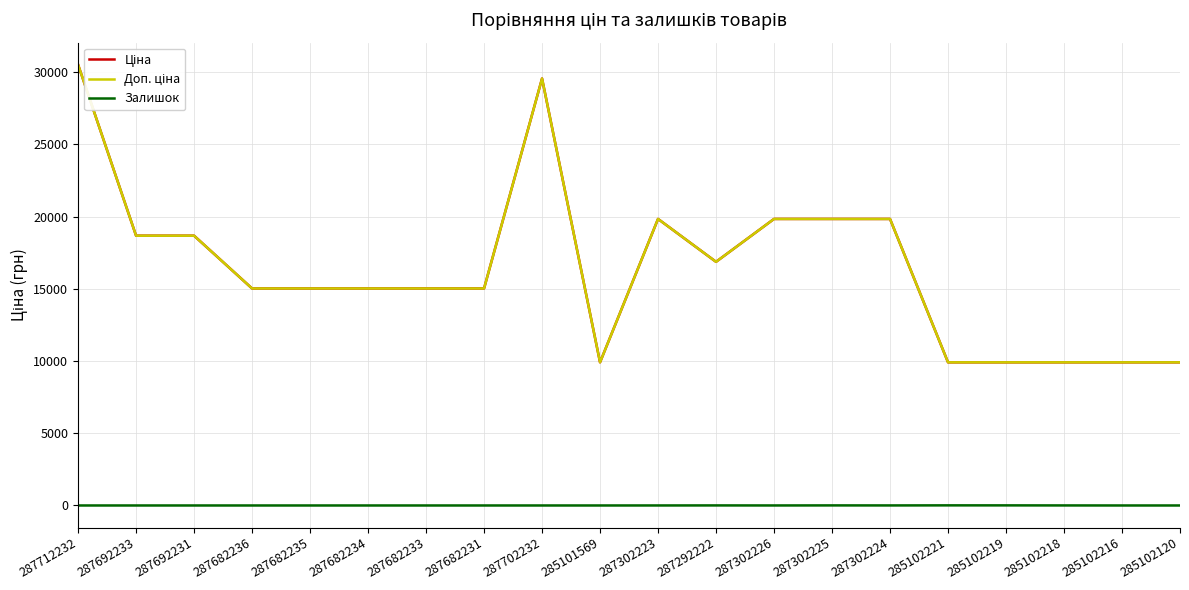

How many lines are shown in the chart?

3